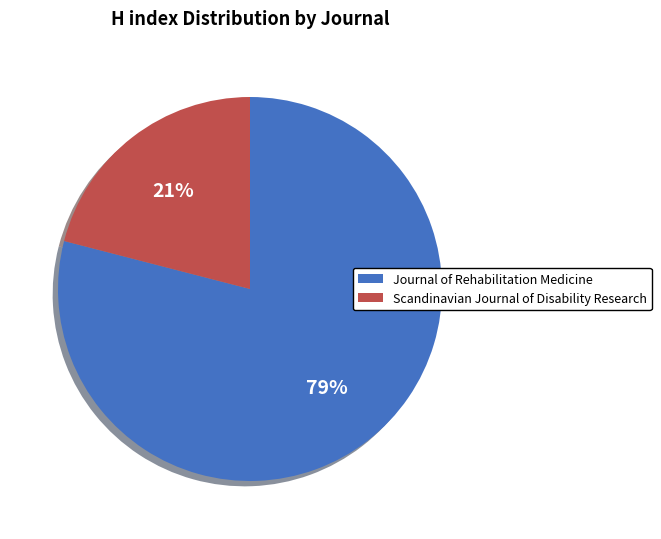

Is the sum of Journal of Rehabilitation Medicine and Scandinavian Journal of Disability Research greater than half?

Yes